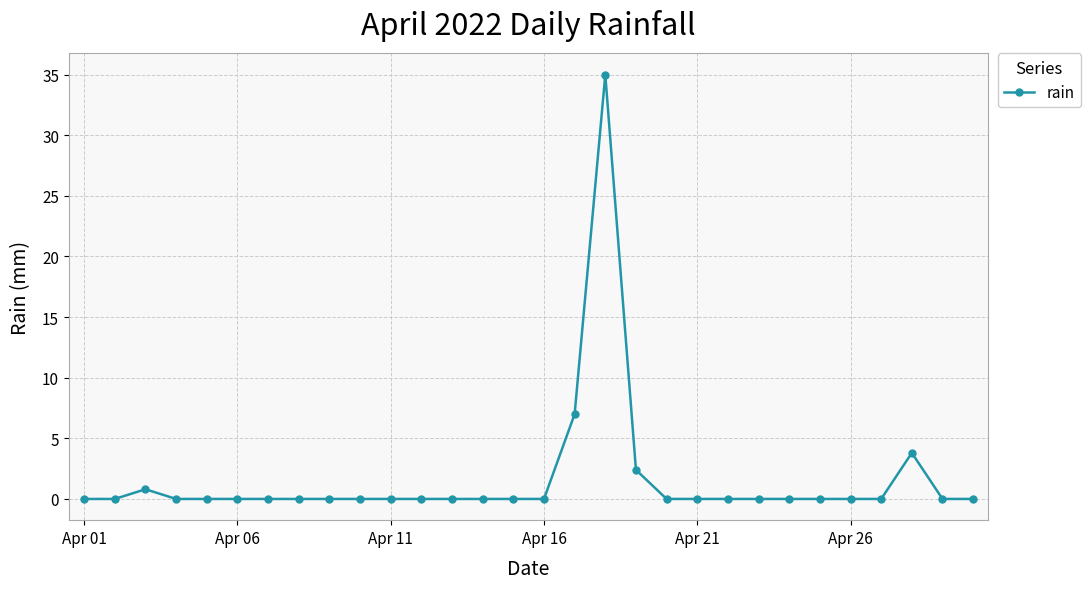

Reading right to left, what are all the values shown in this chart?

0.0	0.0	3.8	0.0	0.0	0.0	0.0	0.0	0.0	0.0	0.0	2.4	35.0	7.0	0.0	0.0	0.0	0.0	0.0	0.0	0.0	0.0	0.0	0.0	0.0	0.0	0.0	0.8	0.0	0.0